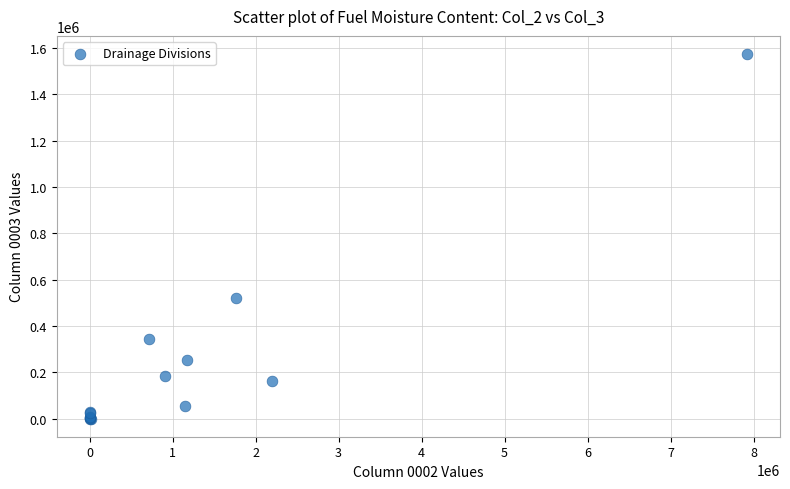

What Y value in the scatter plot is closest to 786650?

522410.0